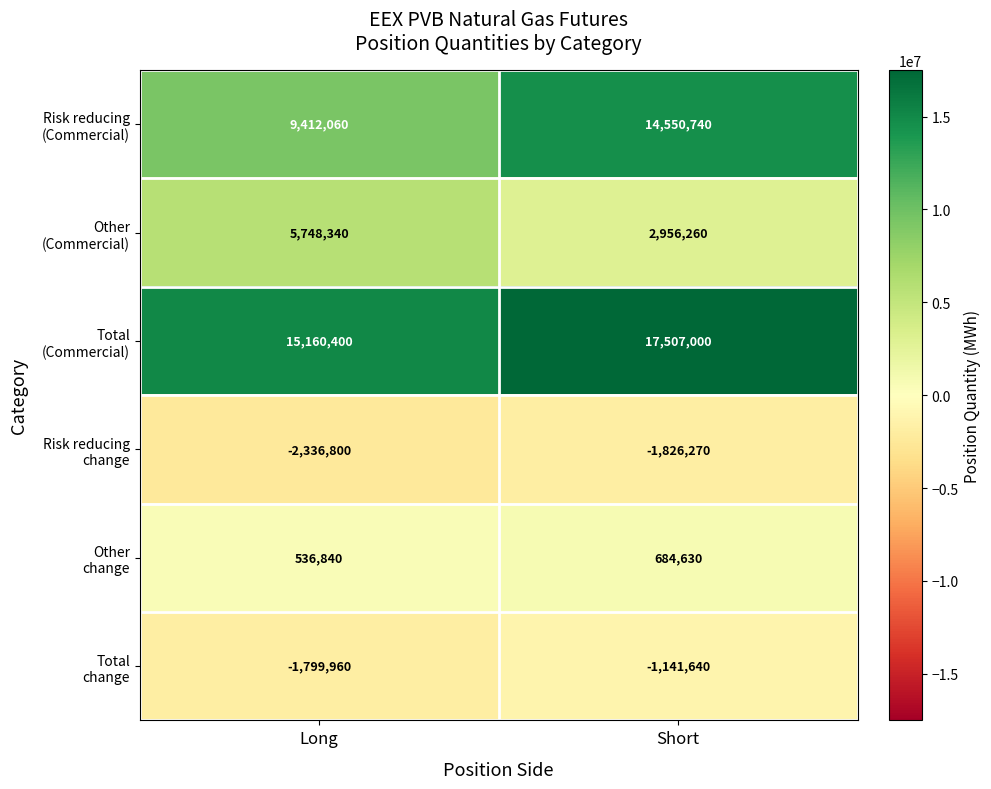

What is the minimum value shown in the chart?

-2336800